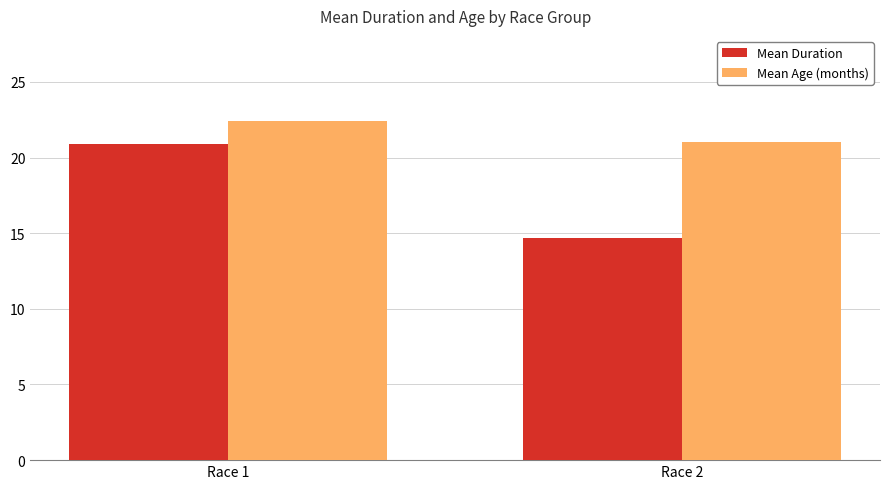

What is the sum of all Mean Age (months) values?

43.4